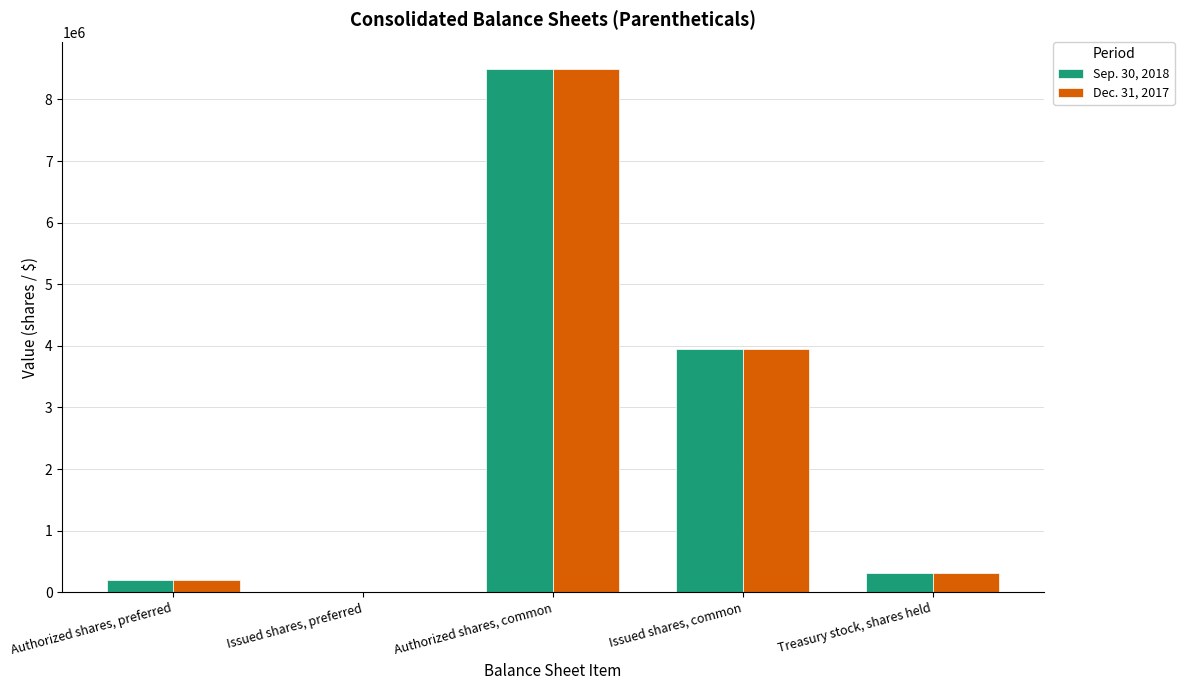

Where is Dec. 31, 2017 nearest to the value 4250000?

Issued shares, common